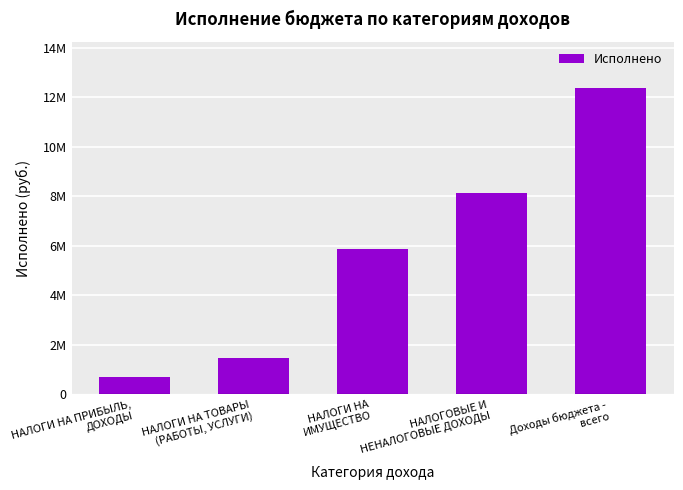

Reading left to right, transcribe all the data shown in this chart.

709071.7	1469574.1	5855567.8	8118198.1	12373308.2